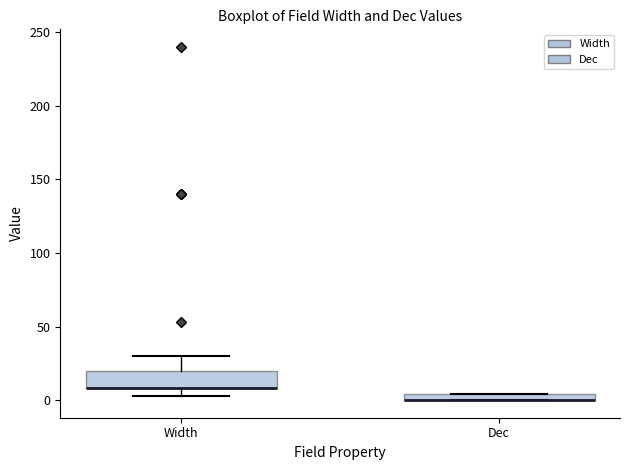

Comparing the boxes themselves (not the whiskers), which one is the tallest?

Width